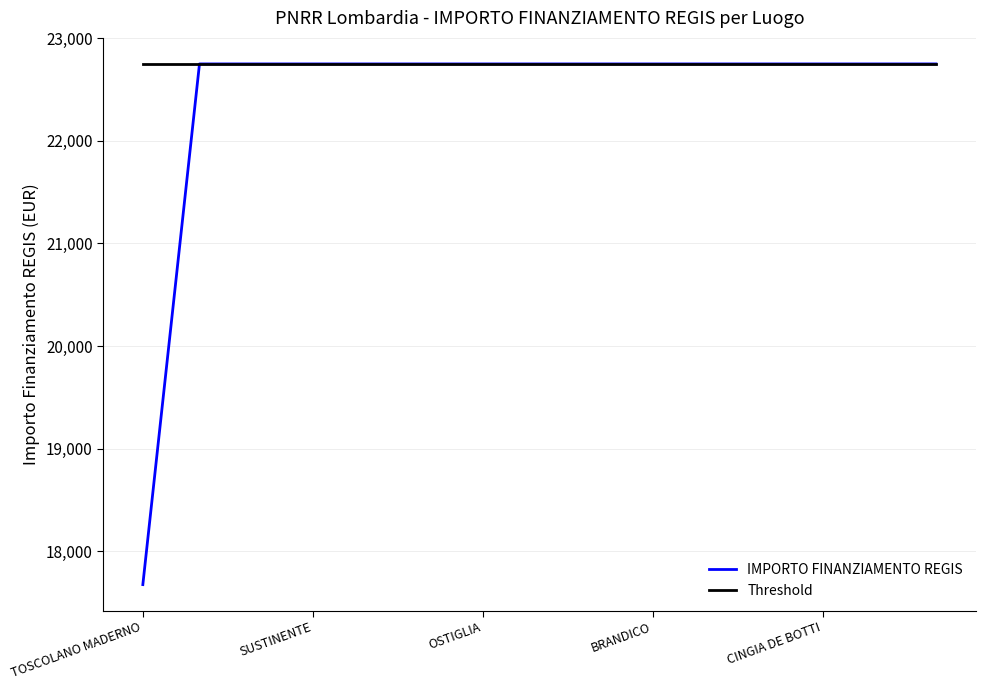

What is the average value of the Threshold series?

22750.0